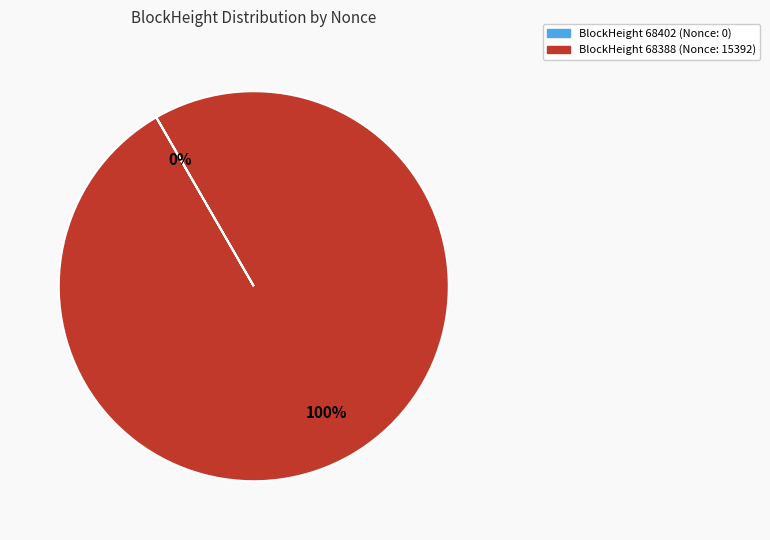

To the nearest percent, what is the difference between the largest and smallest slice percentages?

100%